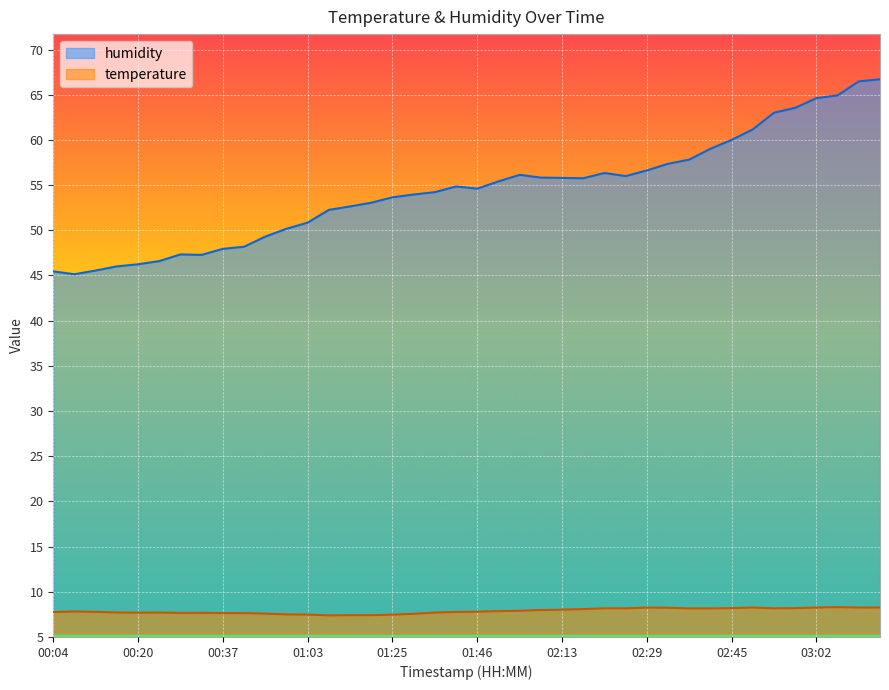

Which category has the lowest value across all series?

01:12